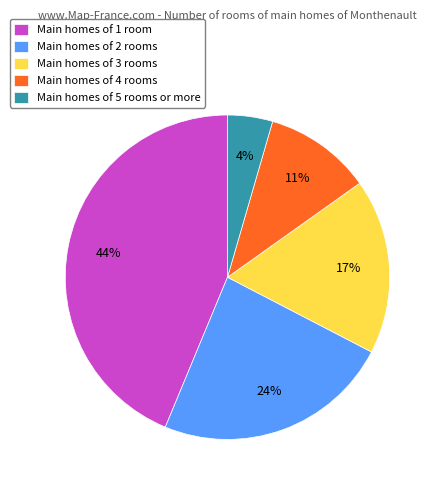

Do Main homes of 3 rooms and Main homes of 2 rooms together represent more than half of the pie?

No